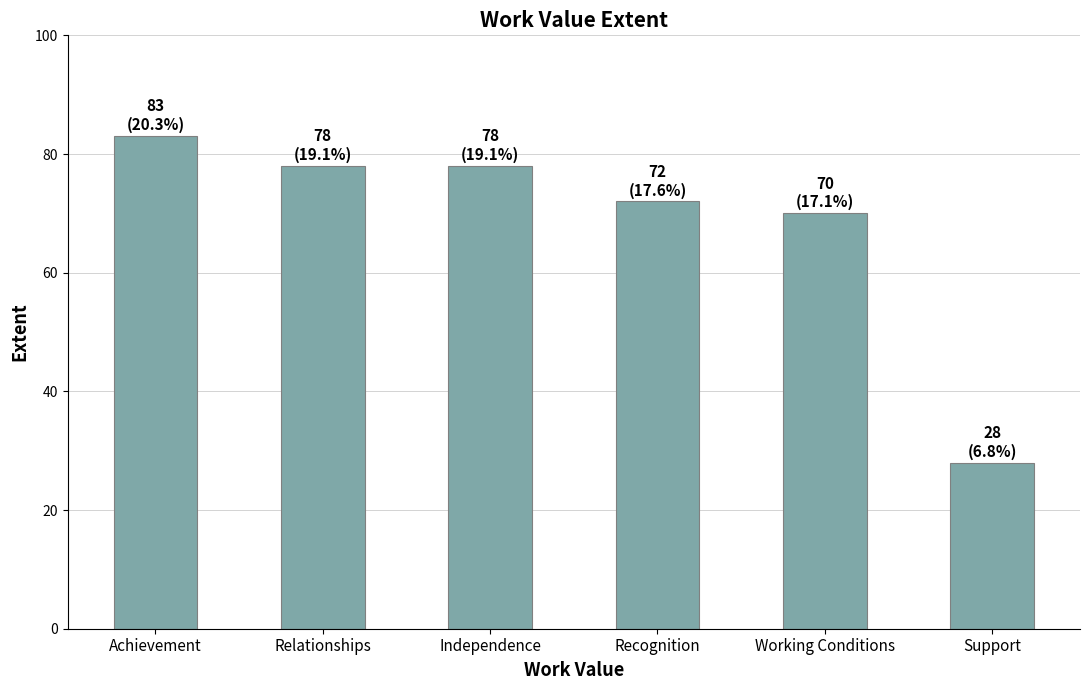

Reading left to right, extract all data points from this chart.

83	78	78	72	70	28